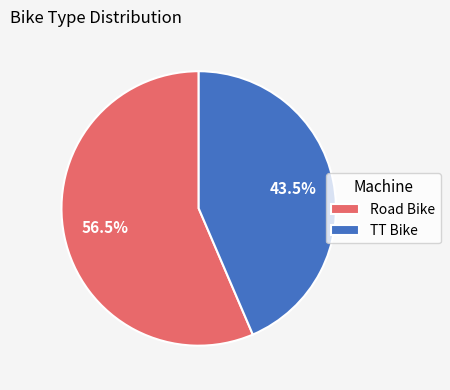

Which slice is the largest?

Road Bike